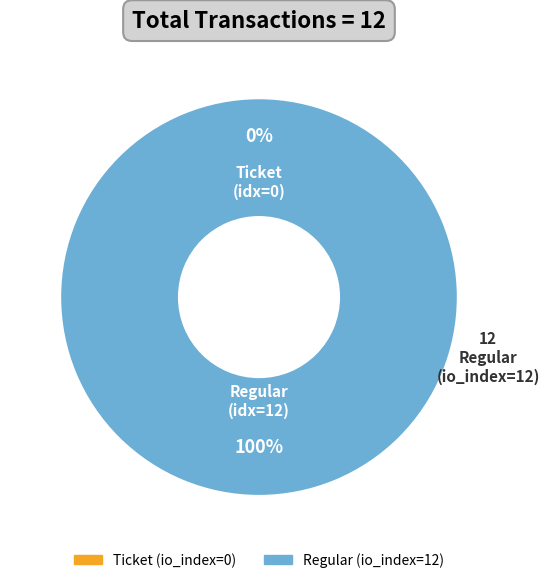

What percentage is the Regular (io_index=12) slice, to the nearest percent?

100%